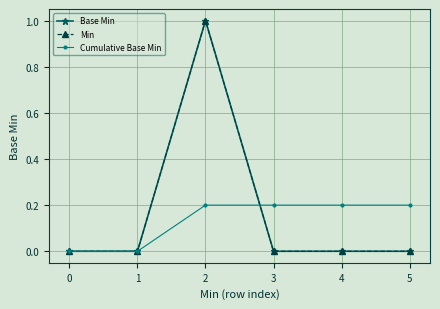

Does the chart have visible grid lines?

Yes